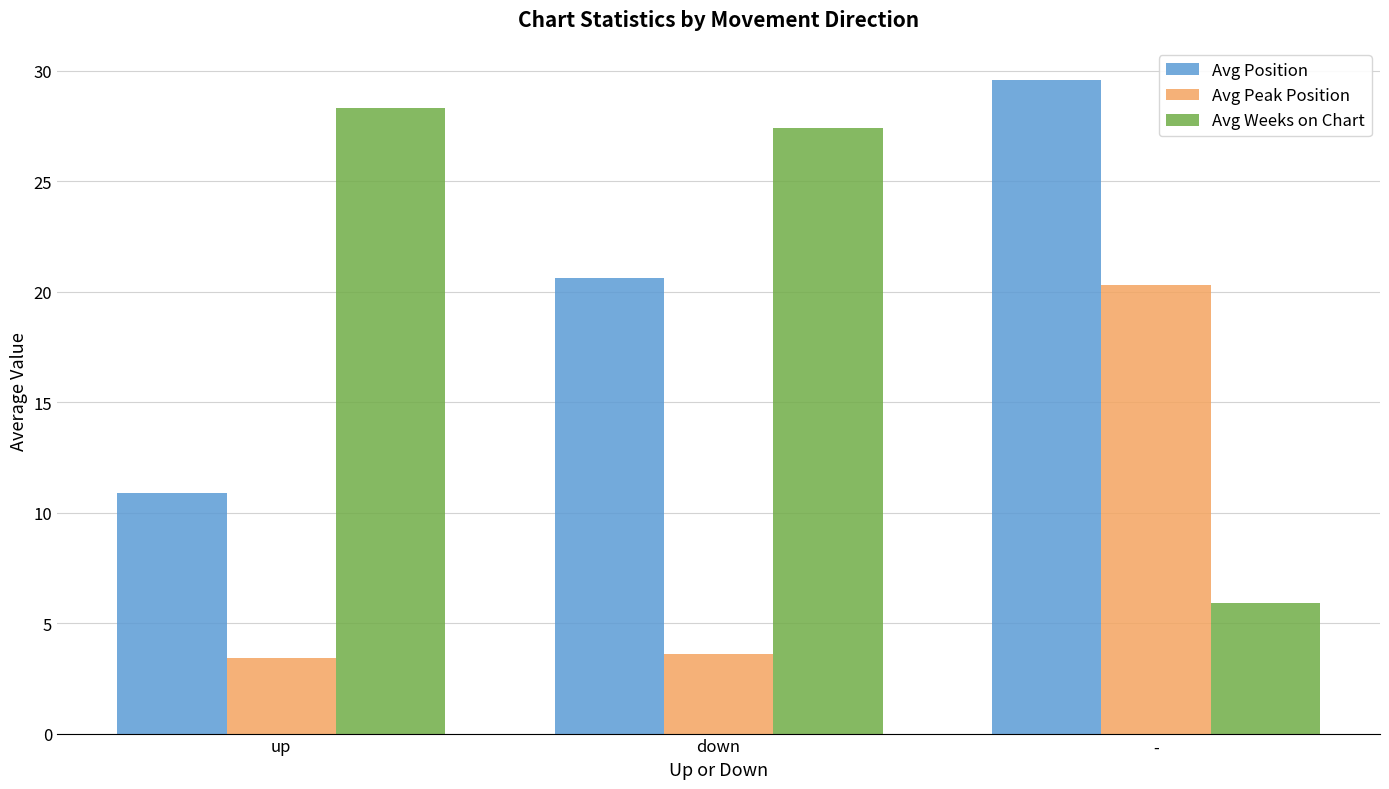

Which series has the widest spread of values?

Avg Weeks on Chart